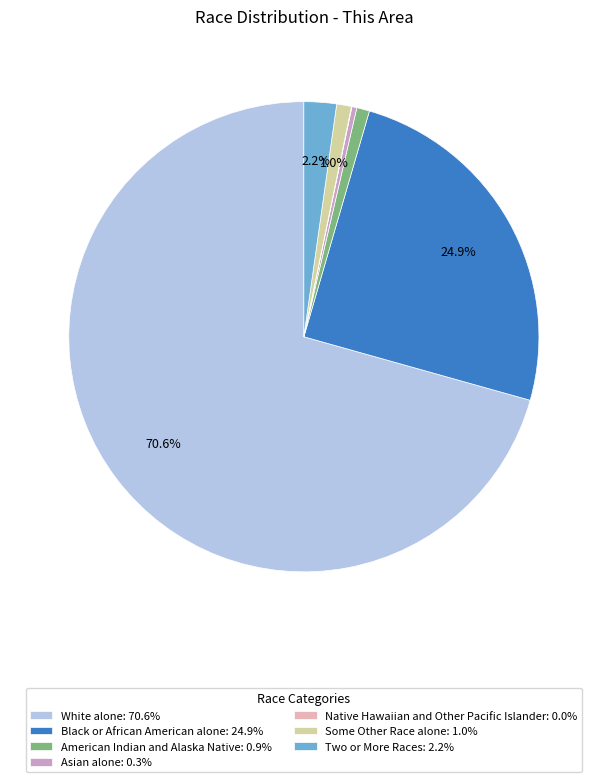

Is there a majority slice in this chart?

Yes